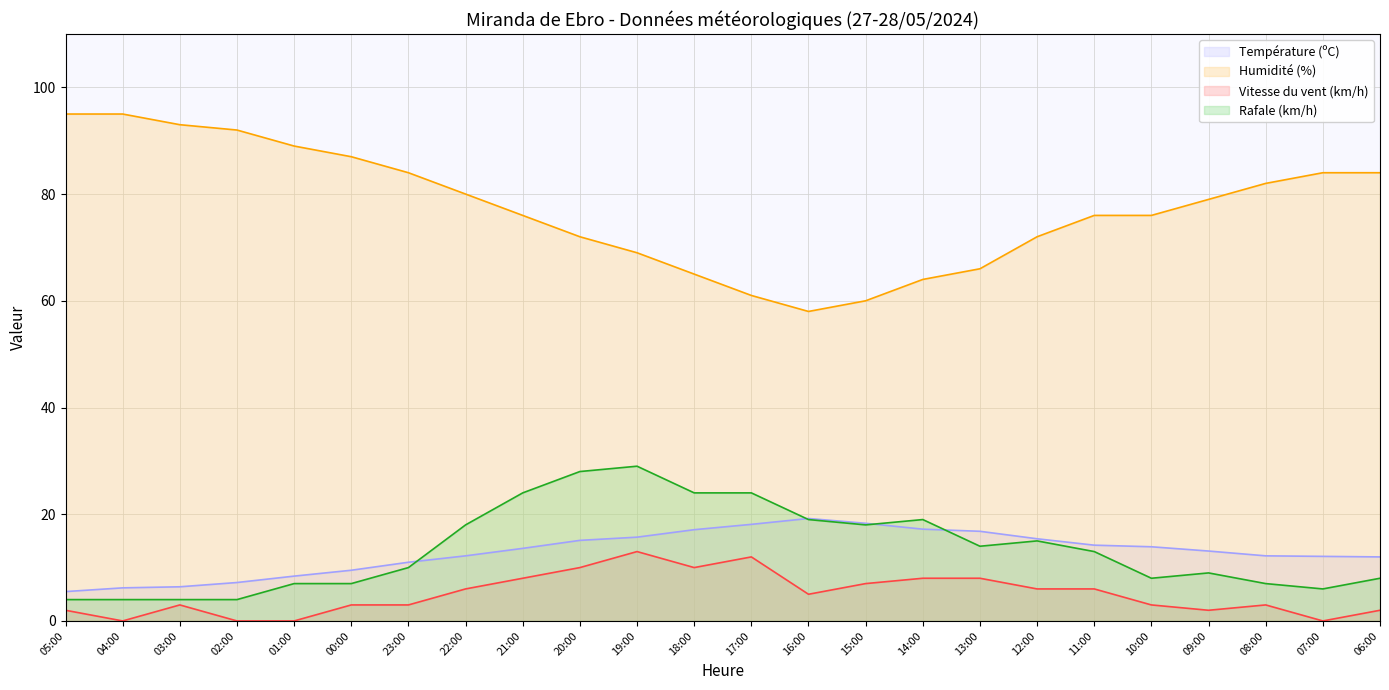

What is the label of the 20th point from the left?

10:00